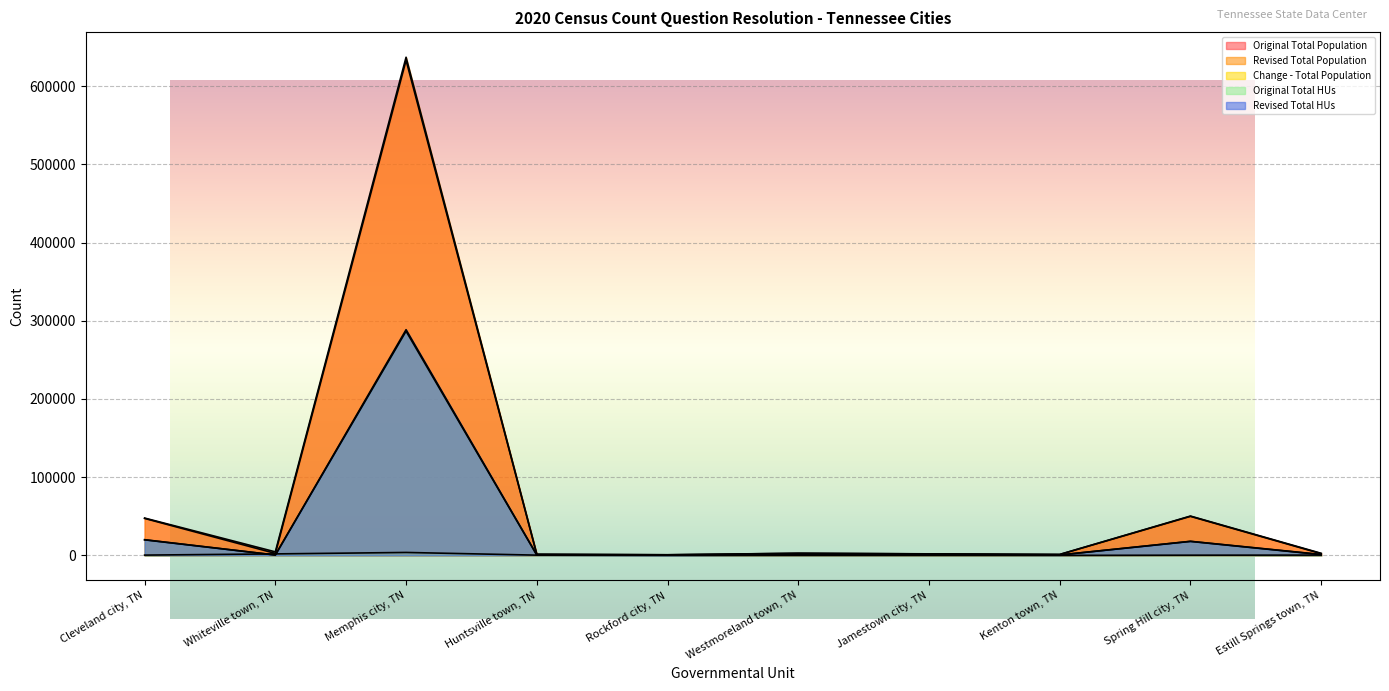

Which category has the highest value across all series?

Memphis city, TN